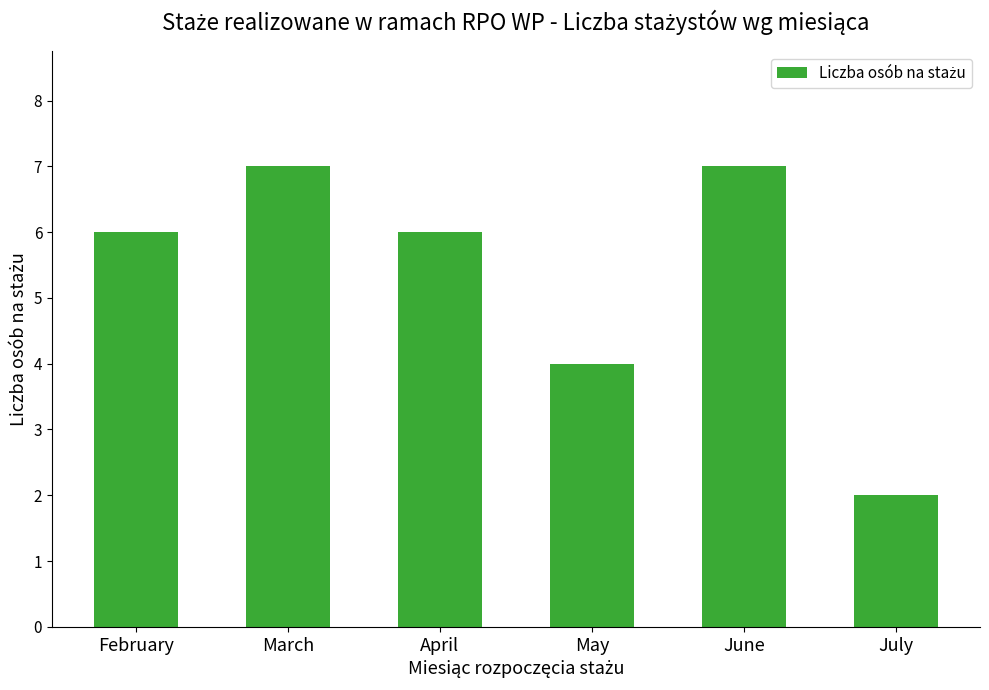

Is it true that the value at July is 3?

False